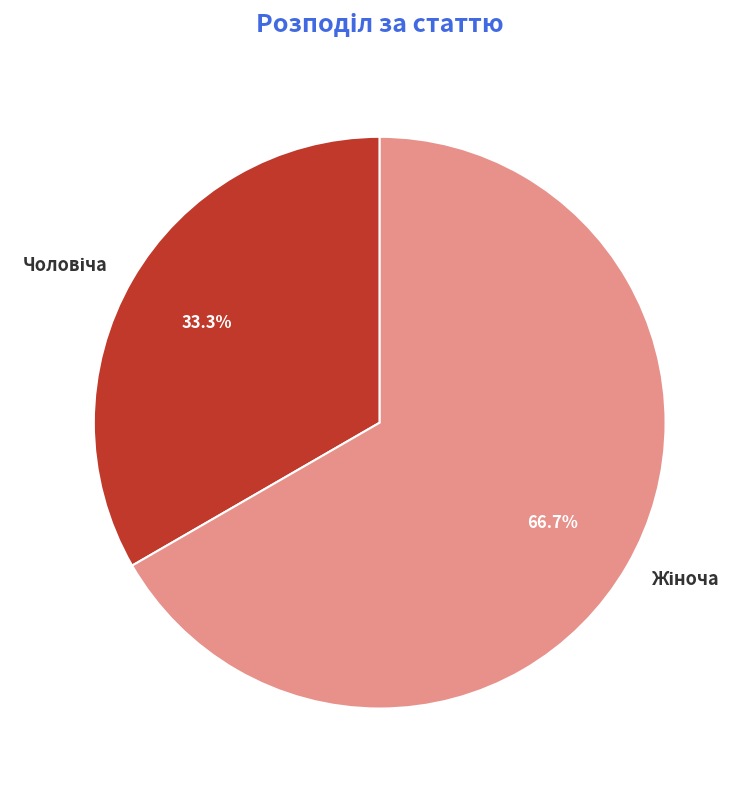

Is there any slice that represents more than half of the pie?

Yes